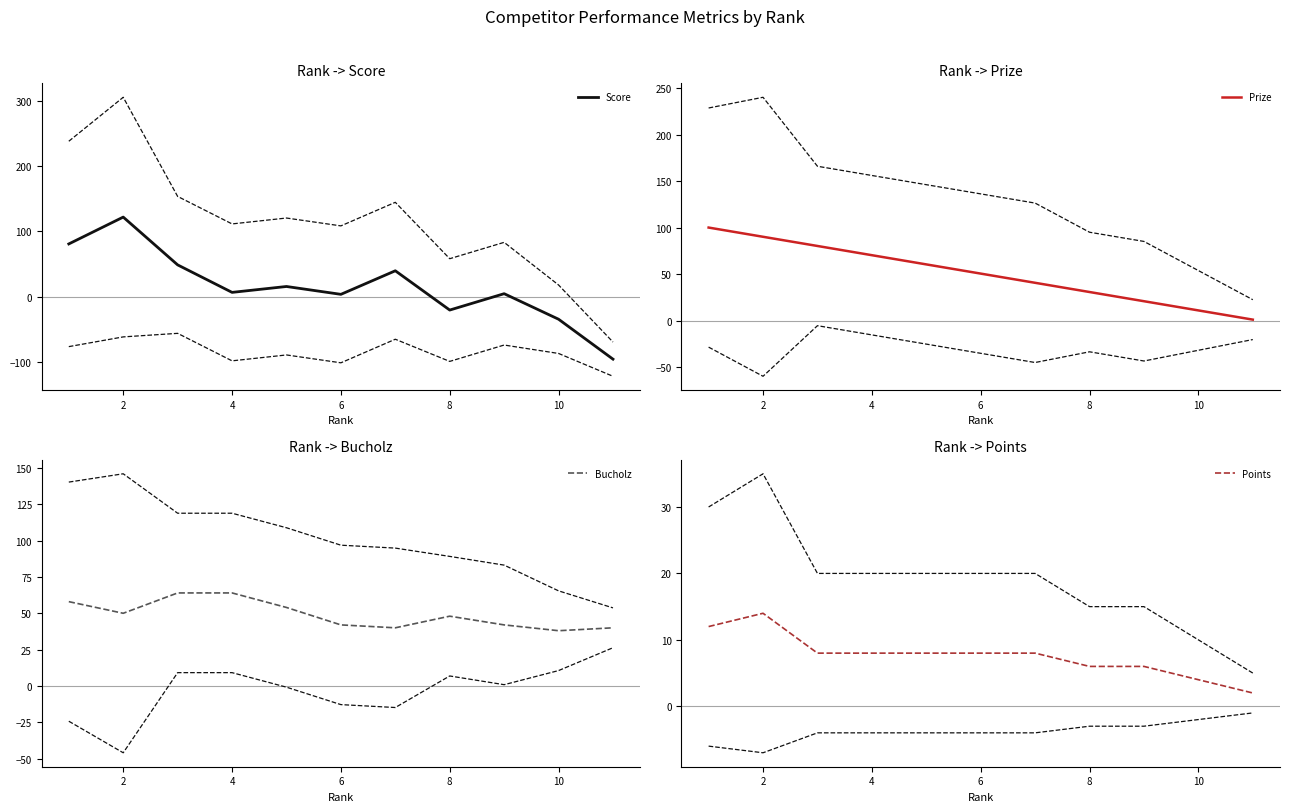

The Points series shows 12.2 at 6. True or false?

False